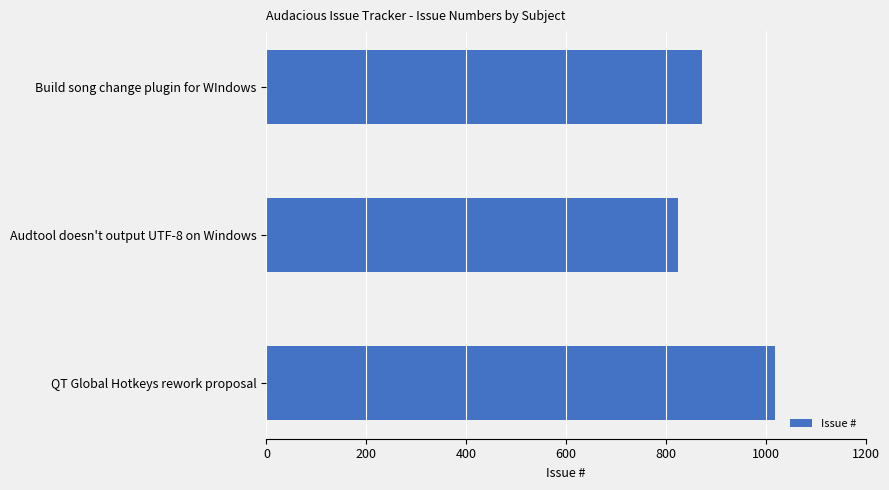

Are the bars grouped side by side (vs. stacked)?

No